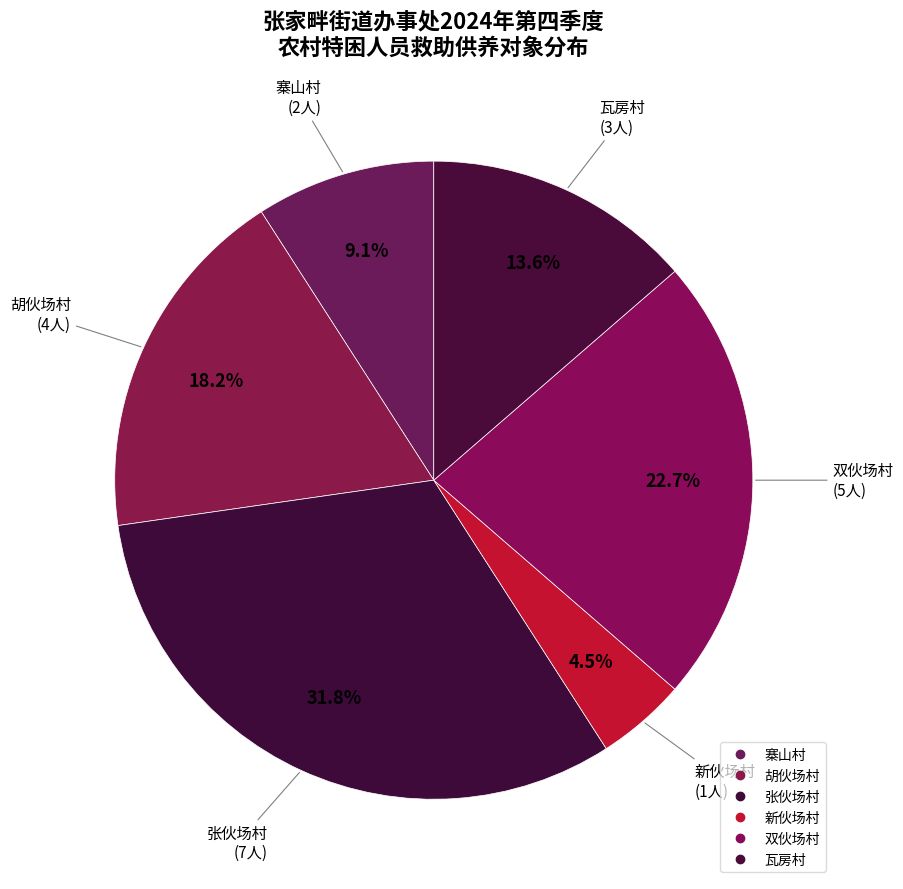

How many slices are in this pie chart?

6